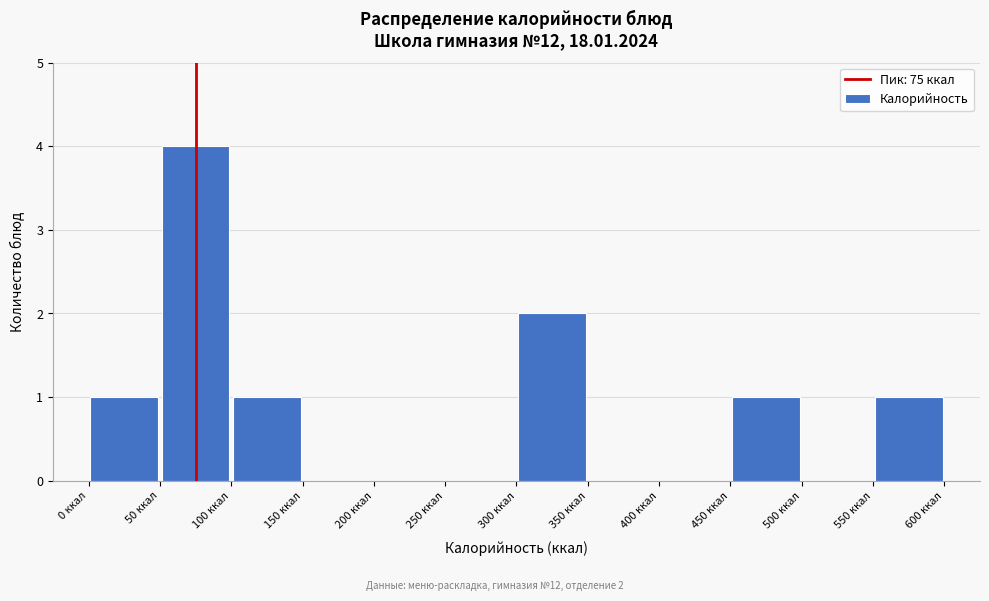

Which range on the x-axis has the tallest bar?

50 to 100